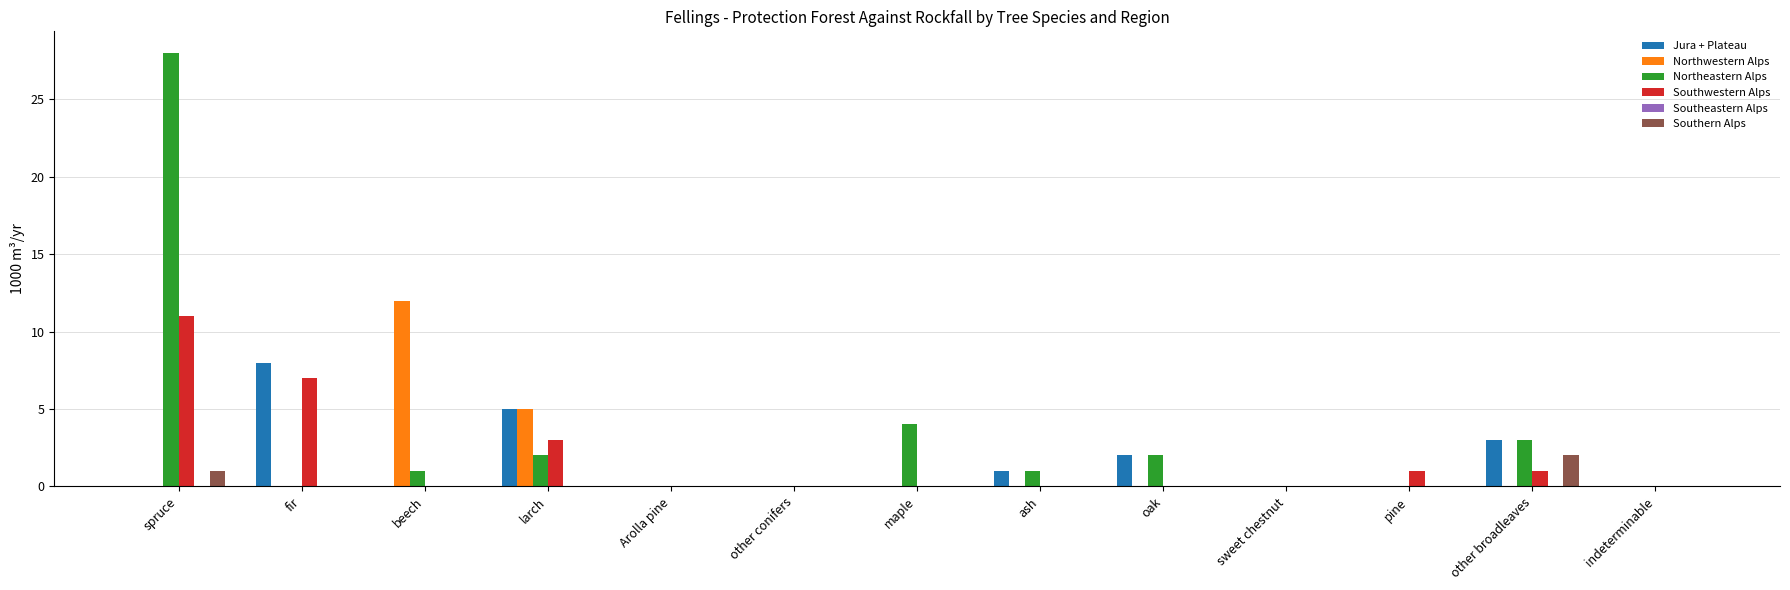

What is the difference between the Jura + Plateau values at larch and ash?

4